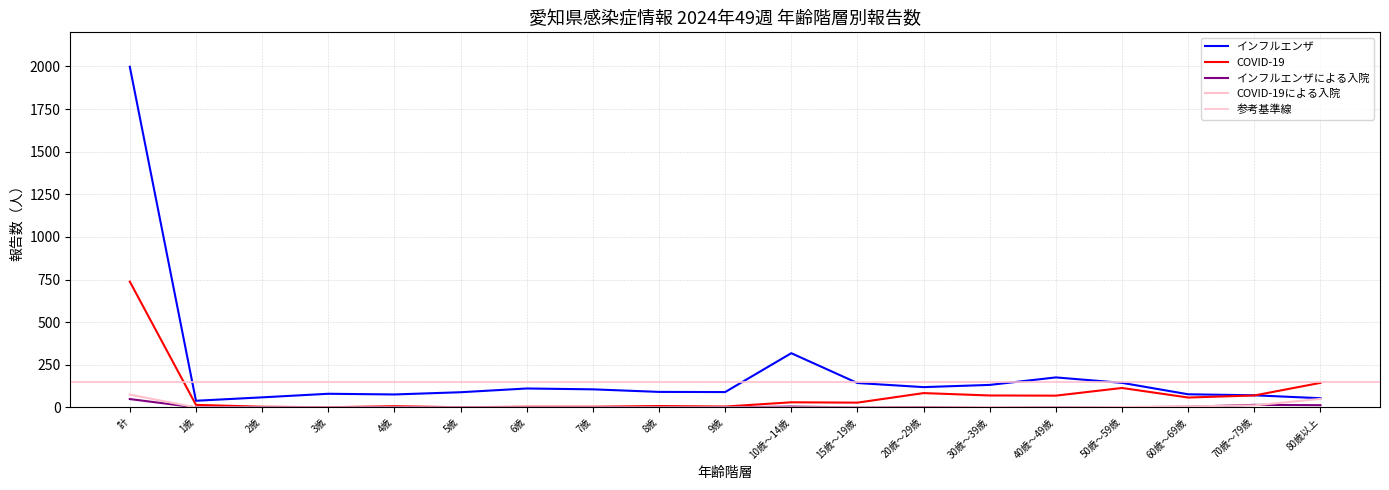

Reading left to right, what are all the values shown in this chart?

インフルエンザ: 1998	39	59	80	76	89	111	106	91	90	318	143	119	132	176	144	77	71	54
COVID-19: 738	15	4	1	7	1	4	4	8	5	30	28	84	70	69	114	58	70	144
インフルエンザによる入院: 49	0	2	0	1	1	0	0	0	0	5	0	2	2	0	1	4	15	13
COVID-19による入院: 75	0	0	0	0	0	0	0	0	0	0	0	0	2	0	2	6	12	50